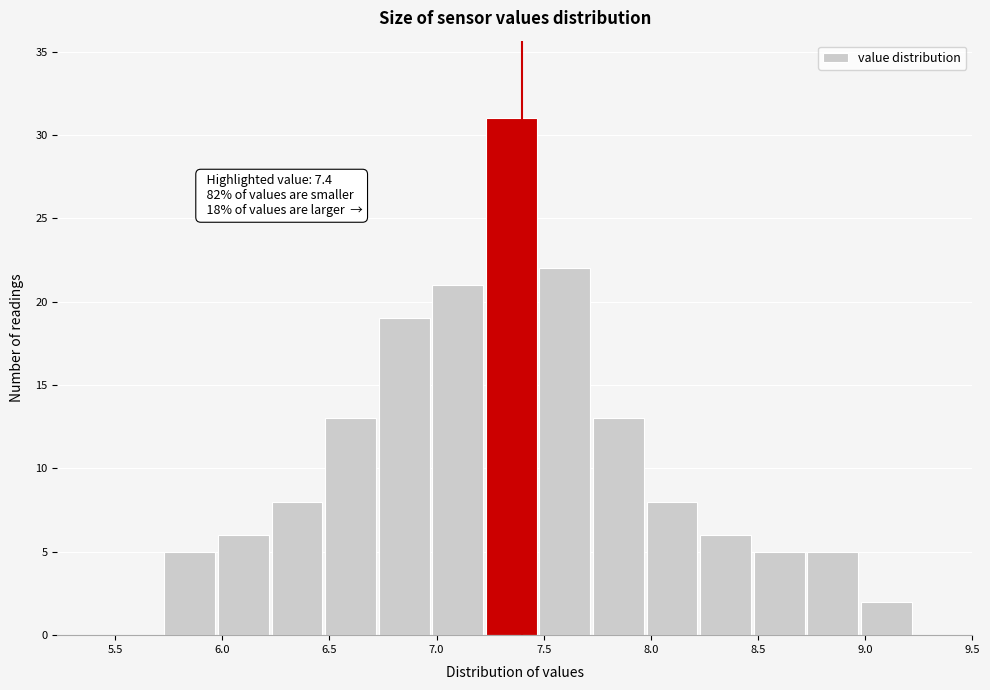

Over which range of the x-axis is the bar tallest?

7.23 to 7.48